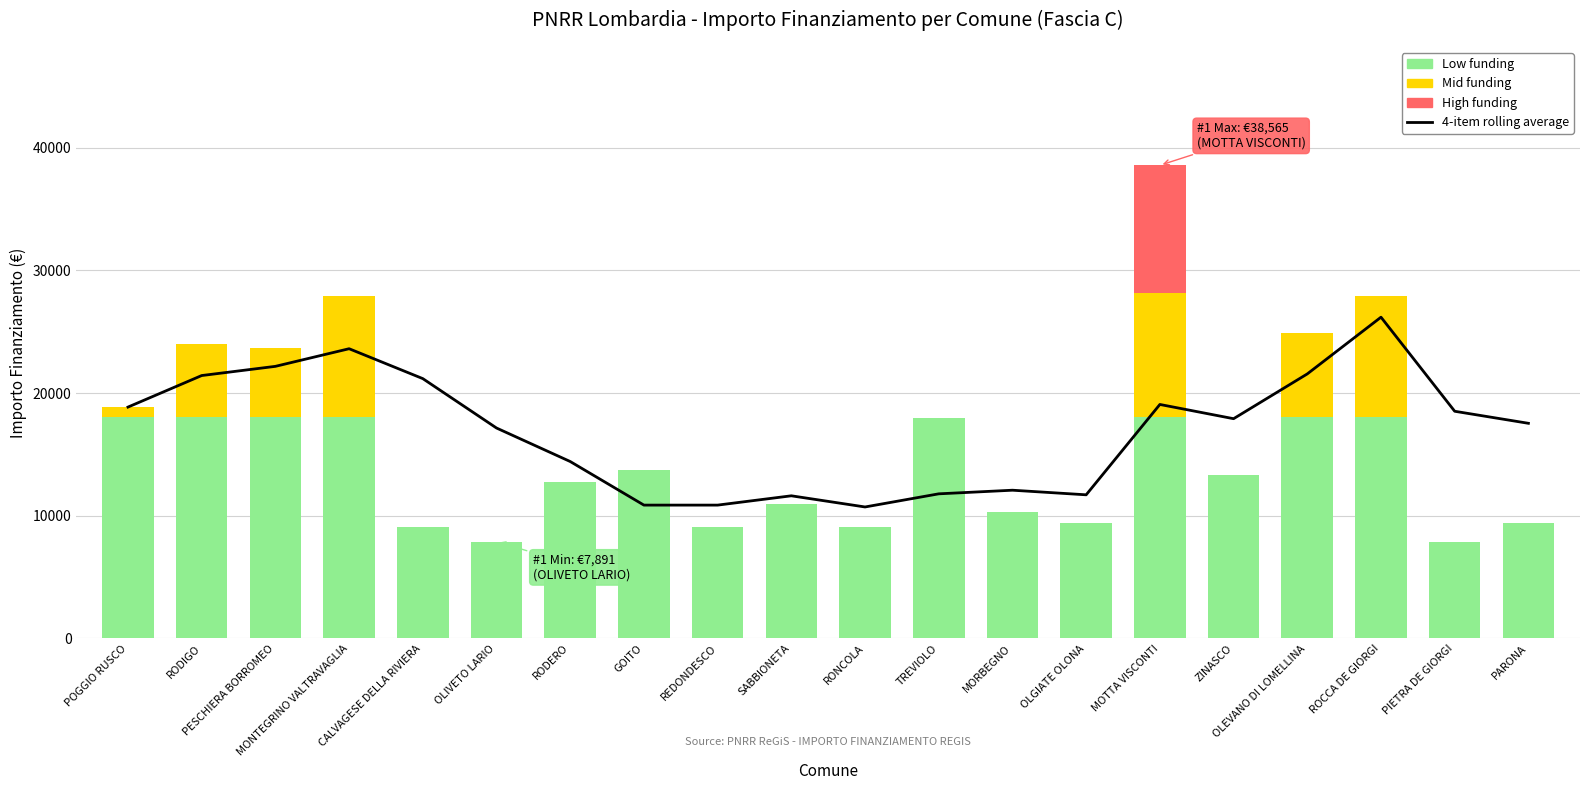

What position from the left is OLEVANO DI LOMELLINA?

17